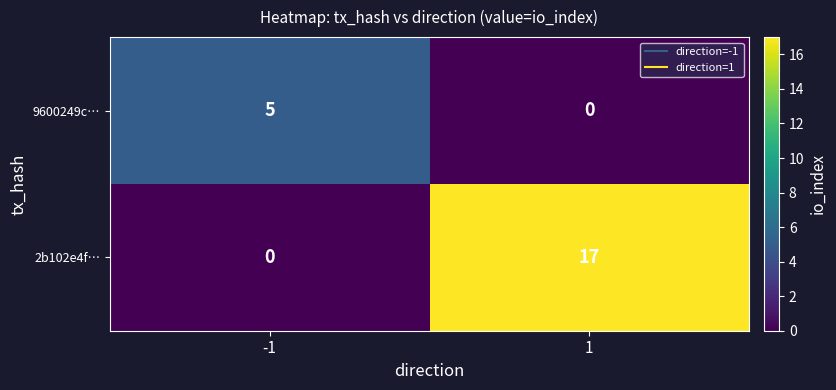

List the series in order of their peak value, lowest first.

9600249c…, 2b102e4f…